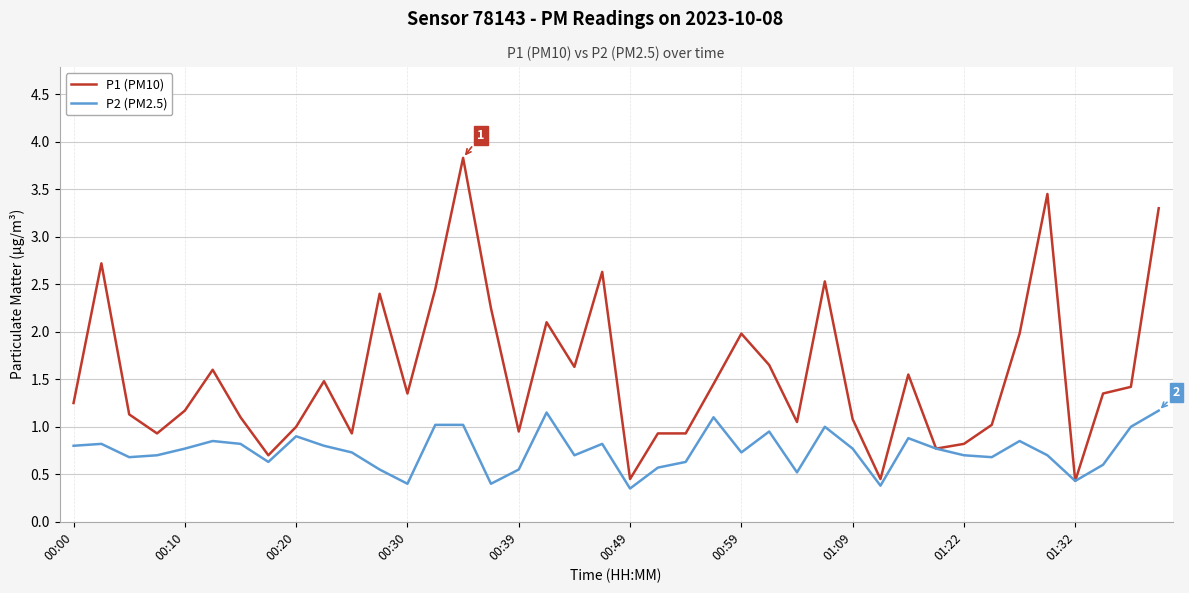

Which series has the largest total across all categories?

P1 (PM10)